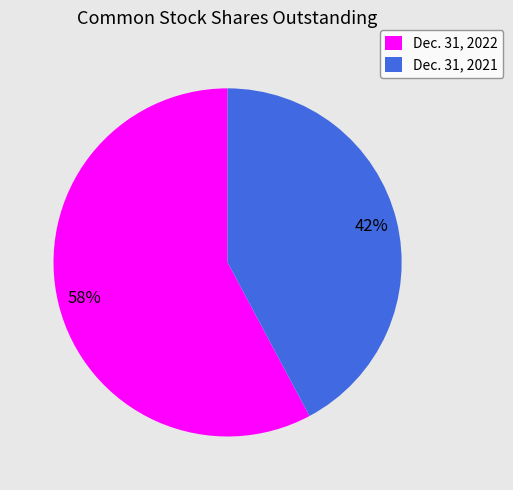

To the nearest percent, what is the combined percentage of Dec. 31, 2021 and Dec. 31, 2022?

100%